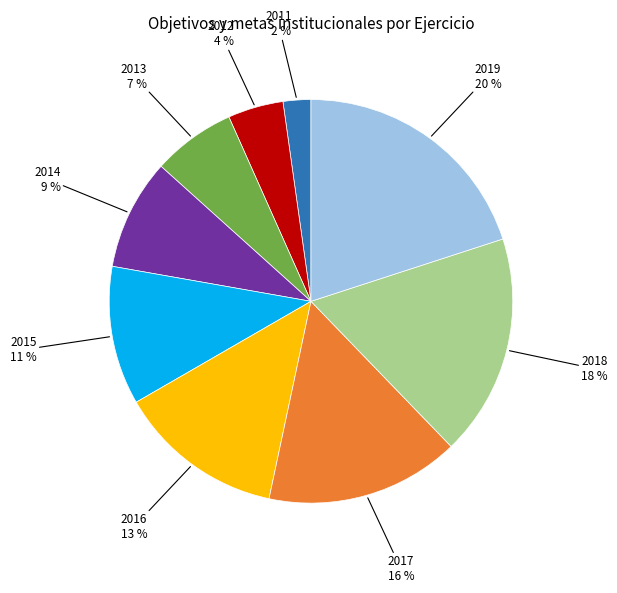

To the nearest percent, what is the difference between the largest and smallest slice percentages?

18%